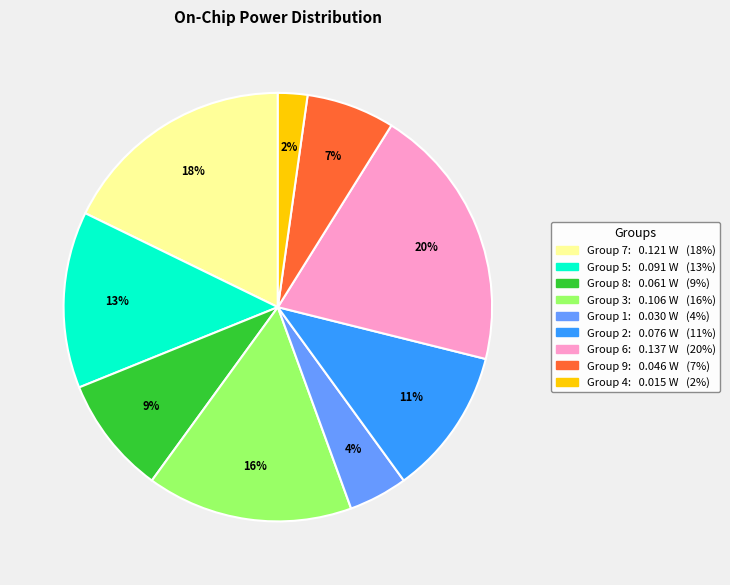

To the nearest percent, what is the average slice percentage?

11%